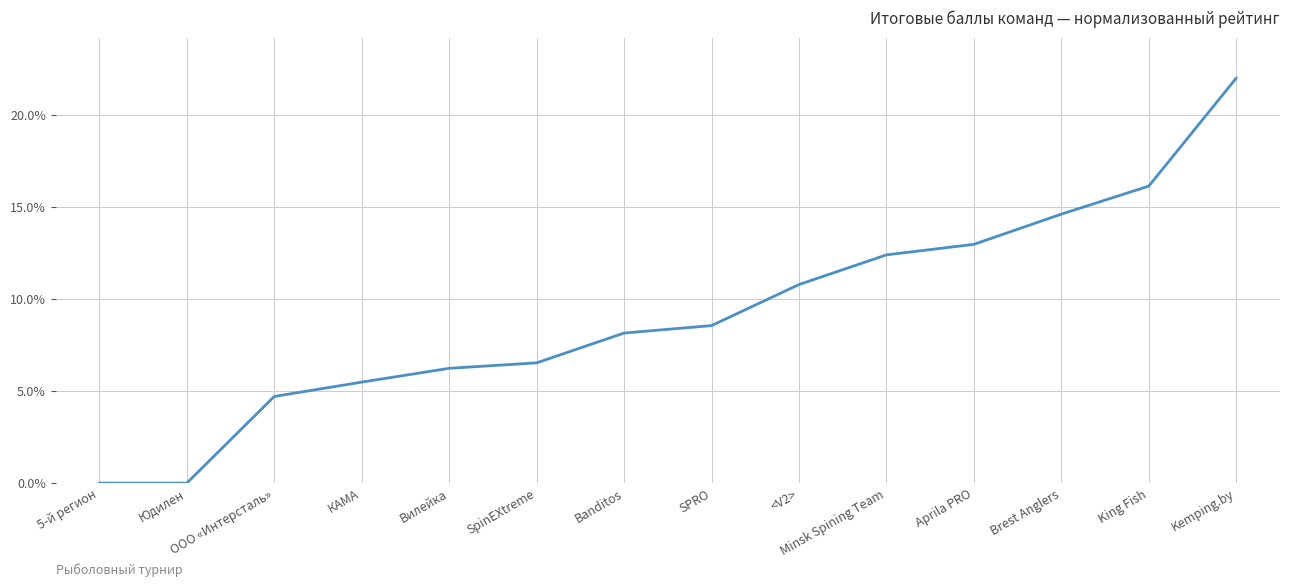

What is the difference between the maximum and minimum values?

22.0